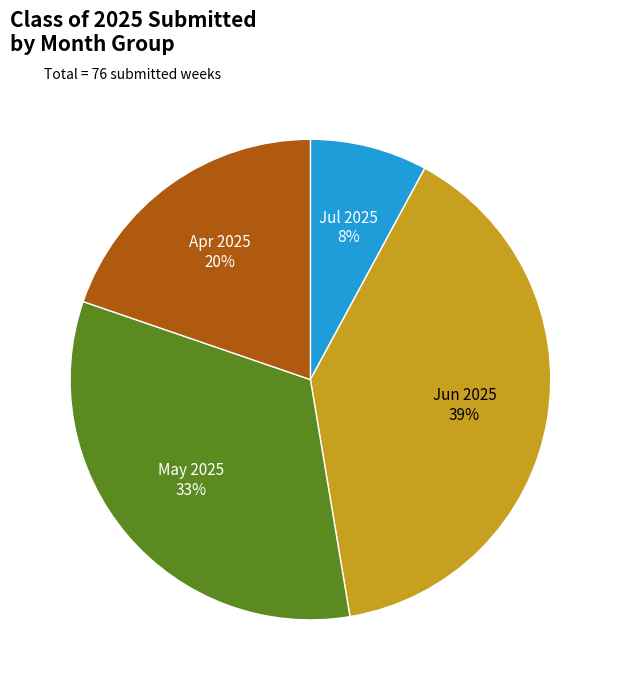

To the nearest percent, what is the average slice percentage?

25%